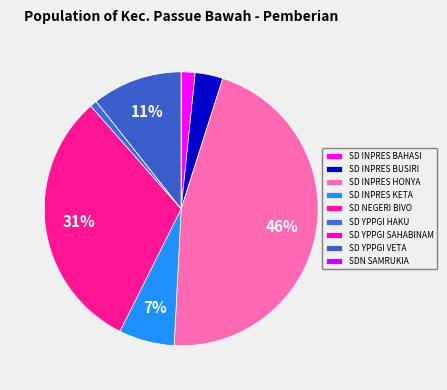

How many slices are in this pie chart?

9